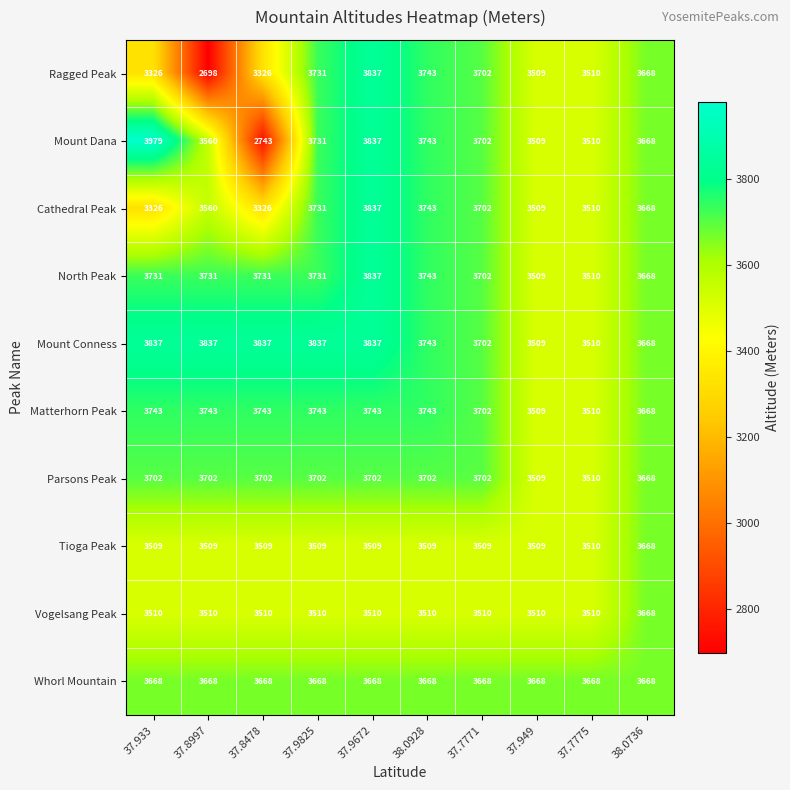

The Vogelsang Peak series shows 5555 at 37.949. True or false?

False